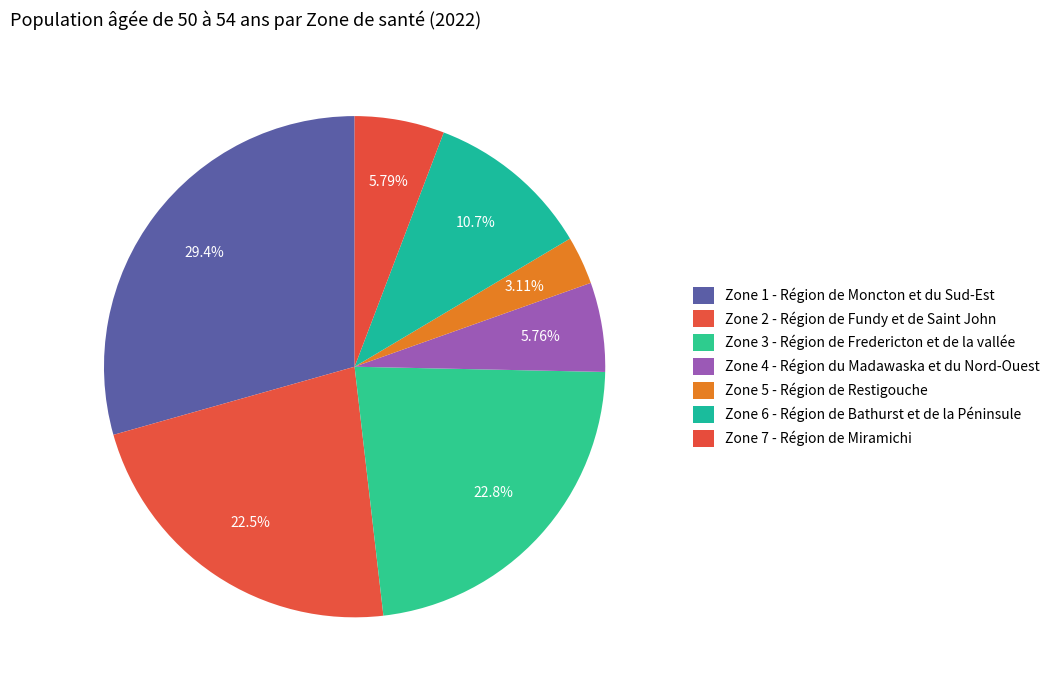

How many slices are in this pie chart?

7